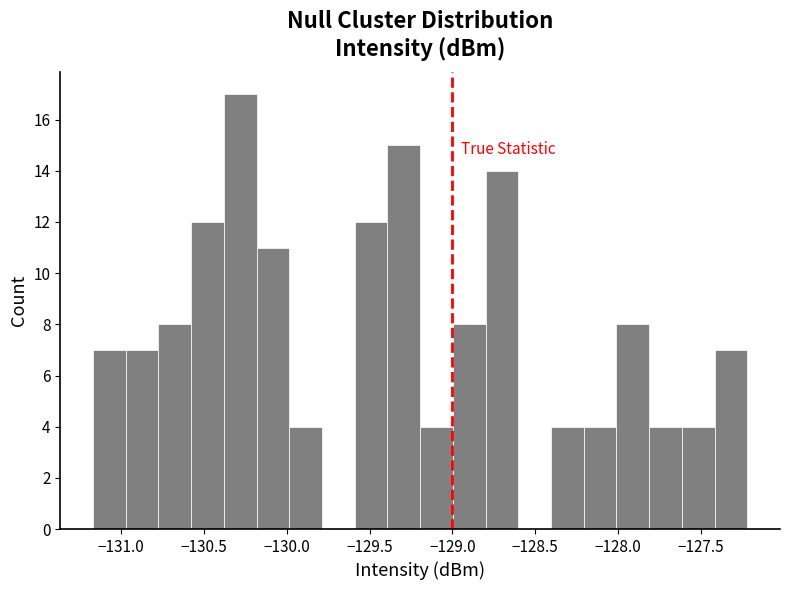

Around what value on the x-axis is the tallest bar? Give the approximate position of its centre, as read against the axis.

-130.30